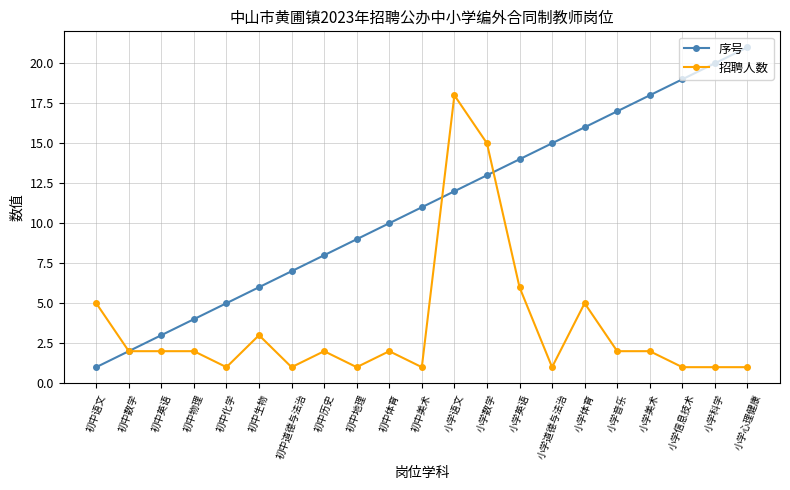

What is the label of the 5th point from the right?

小学音乐